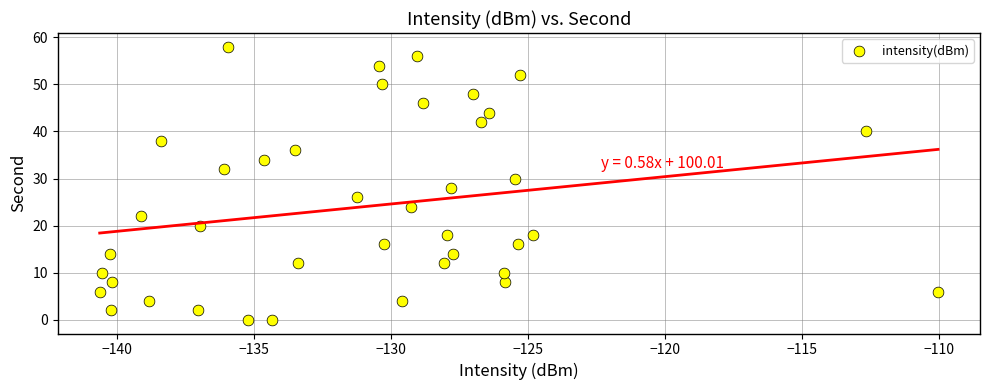

What is the range of Y values (max minus min)?

58